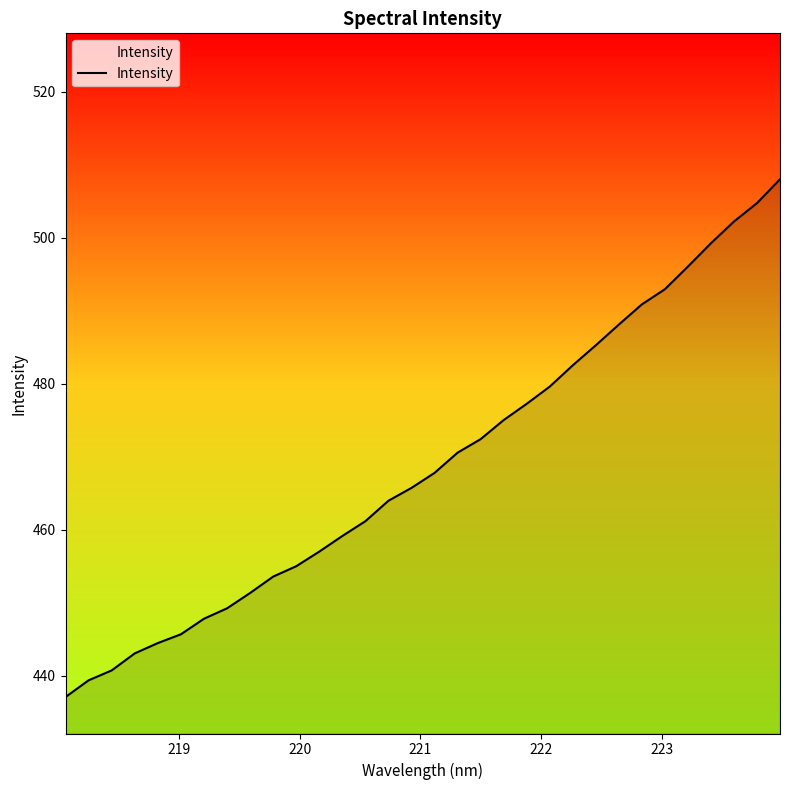

Count the number of values greater than 467.

16